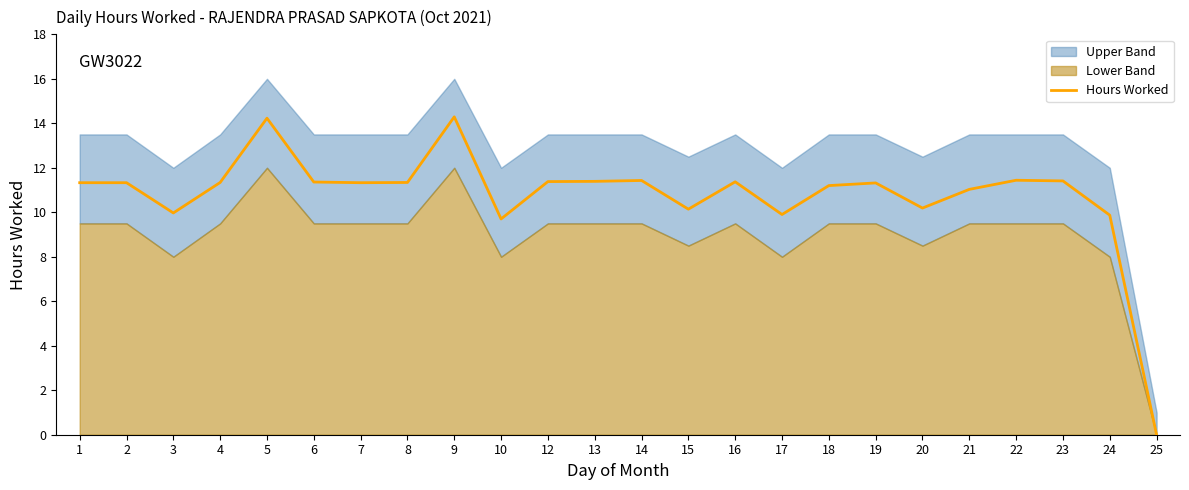

At which category does the chart reach its peak across all series?

9